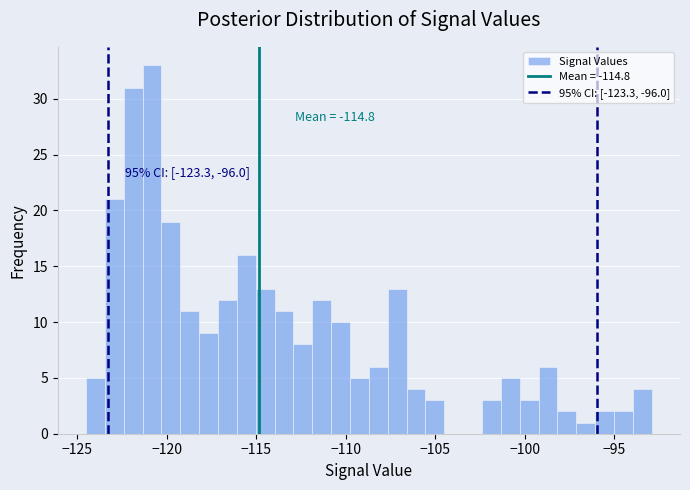

Read against the x-axis, roughly where is the centre of the tallest bar?

-121.0